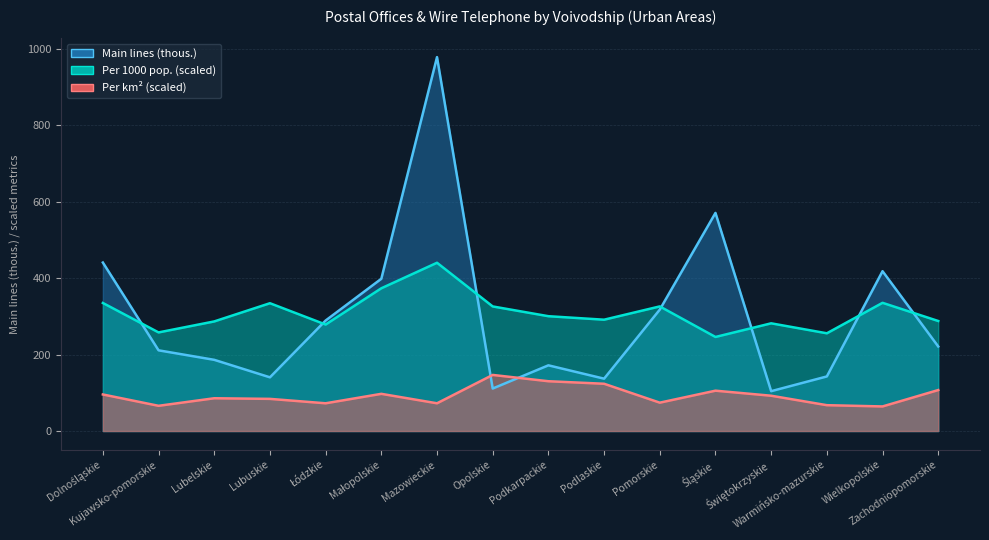

Which series changed the most between Kujawsko-pomorskie and Pomorskie?

Main lines (thous.)